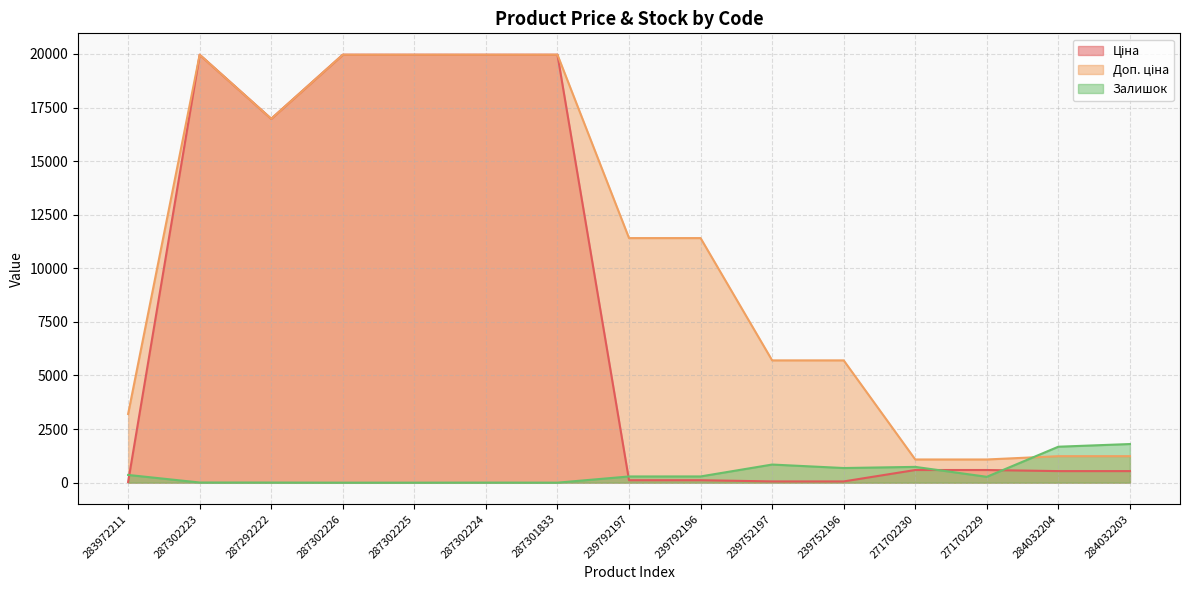

Which category has the lowest value across all series?

287302226